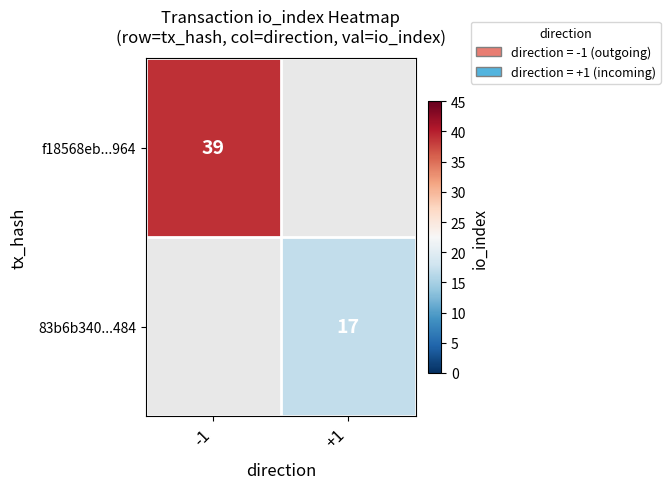

Count the number of categories in the chart.

2